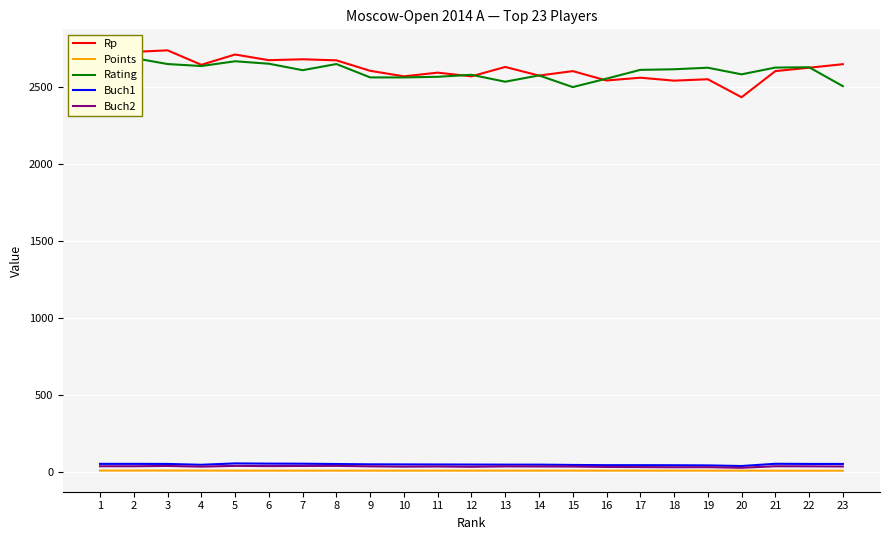

What is the value of the Rating point at the 6th from the left?

2653.0